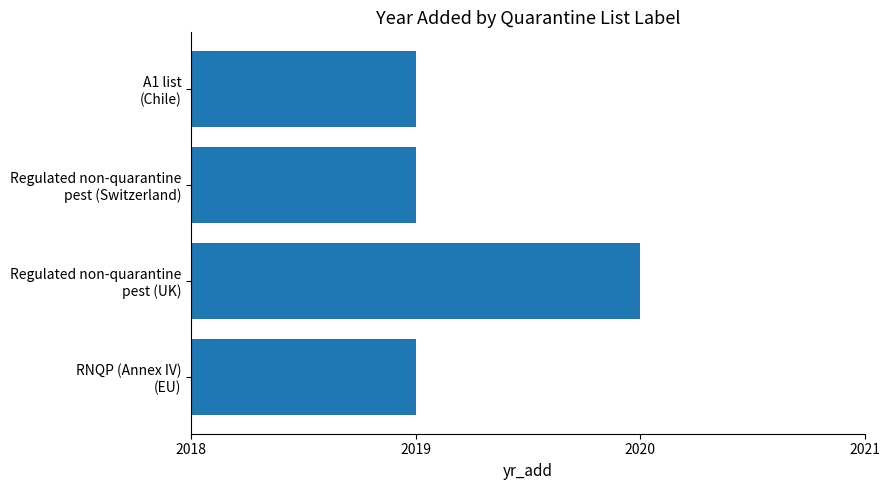

What is the value of the 3rd bar from the top?

2020